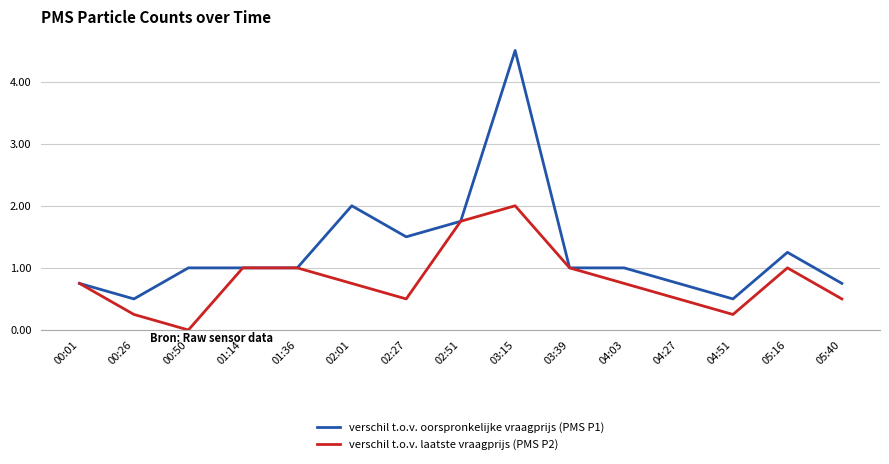

Where is verschil t.o.v. oorspronkelijke vraagprijs (PMS P1) nearest to the value 2?

02:01